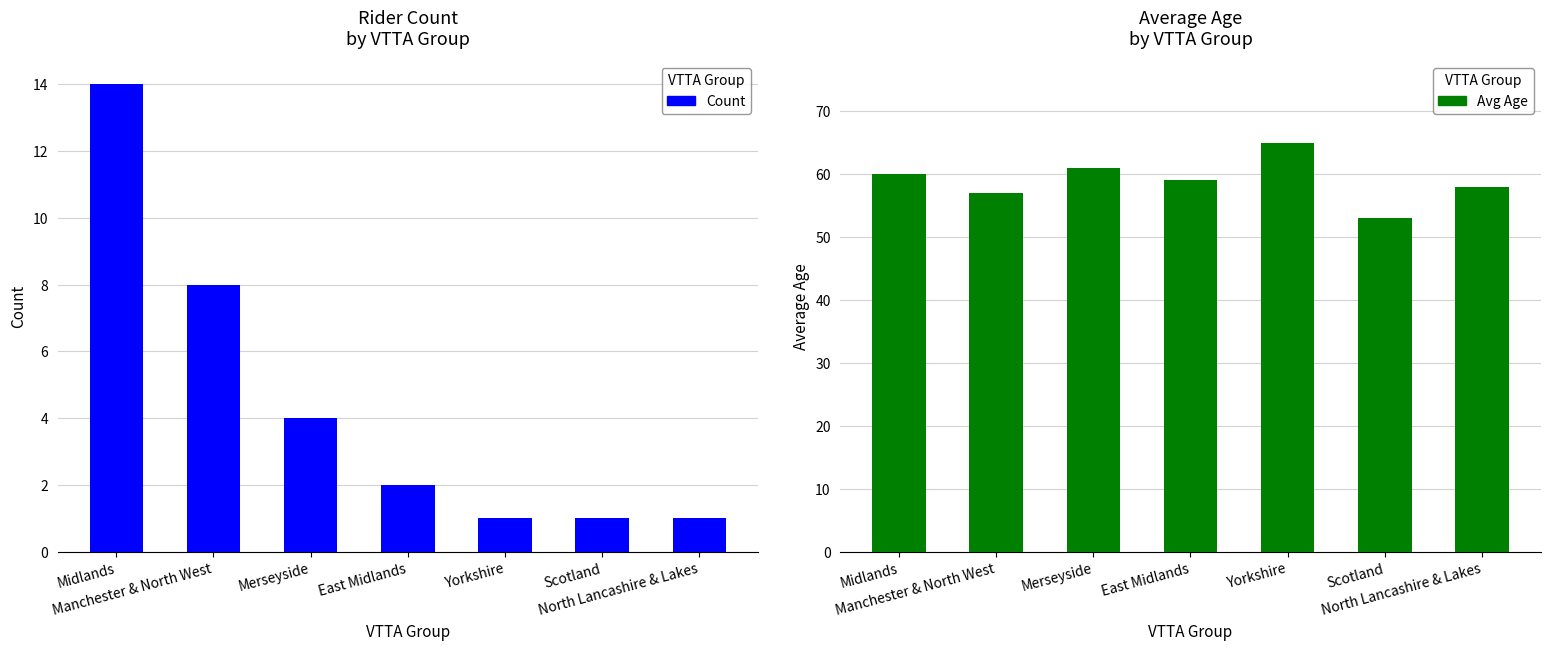

Reading left to right, list all the values displayed in this chart.

Count: 14	8	4	2	1	1	1
Avg Age: 60	57	61	59	65	53	58